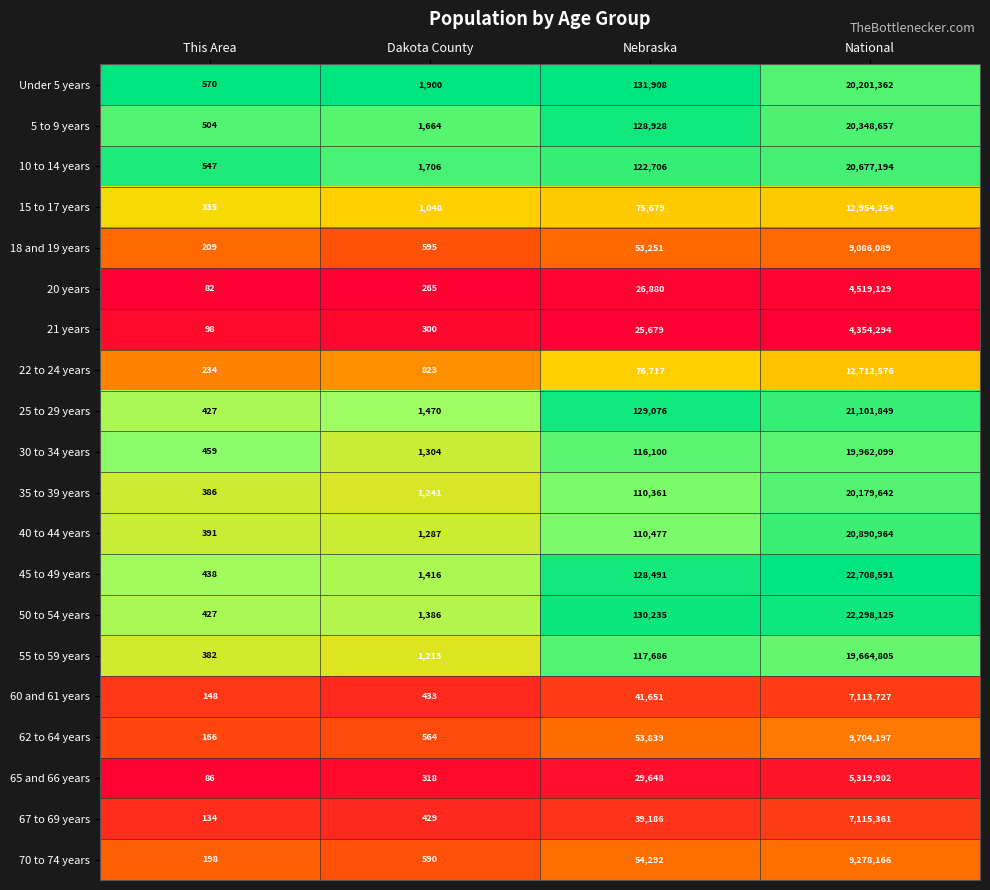

What is the difference between the 67 to 69 years values at National and Nebraska?

7076175